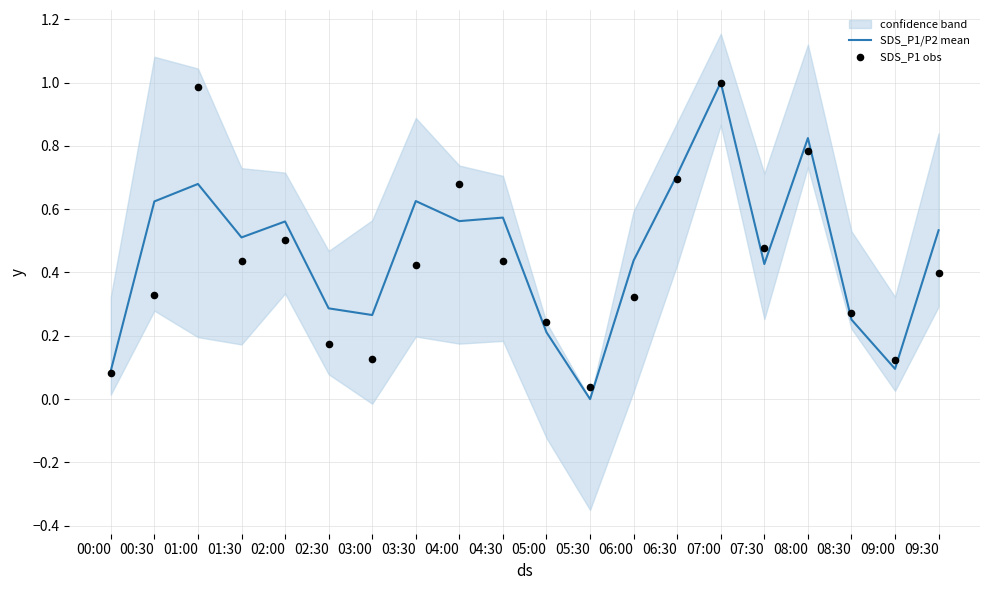

Is the value of SDS_P1 obs at 03:30 greater than the value of SDS_P1/P2 mean at 01:00?

No